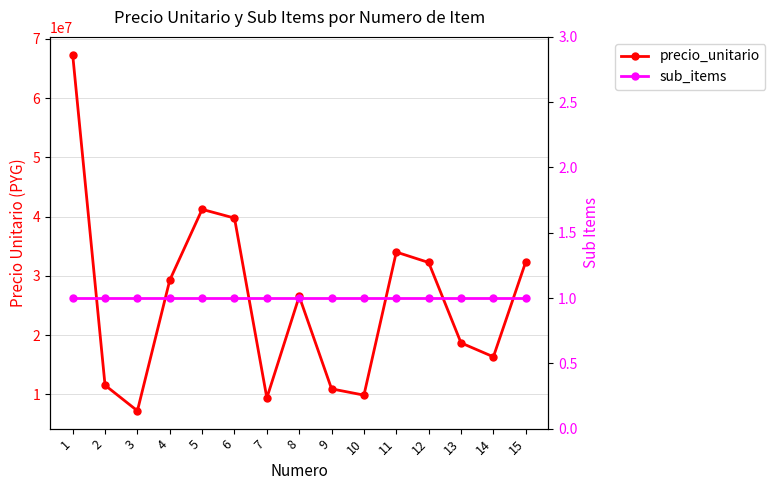

Is it true that precio_unitario equals 32376000 at 15?

True